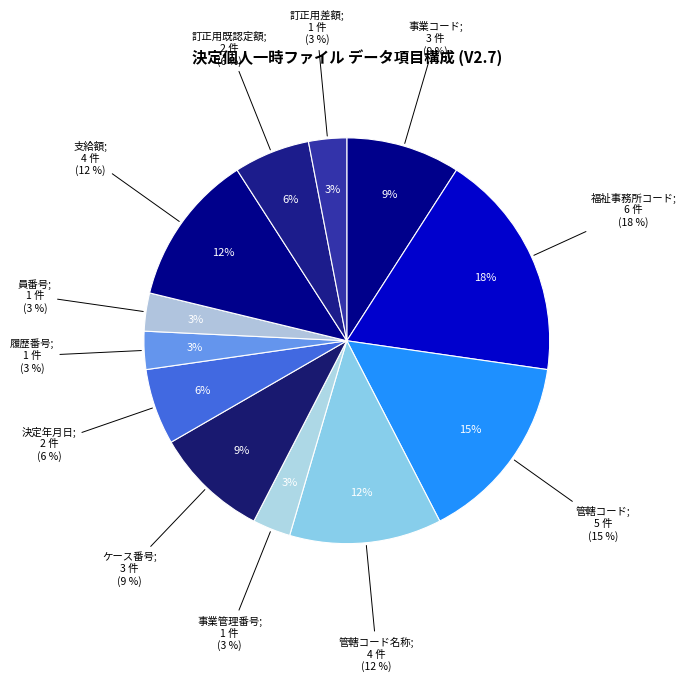

To the nearest percent, what is the difference between the largest and smallest slice percentages?

15%